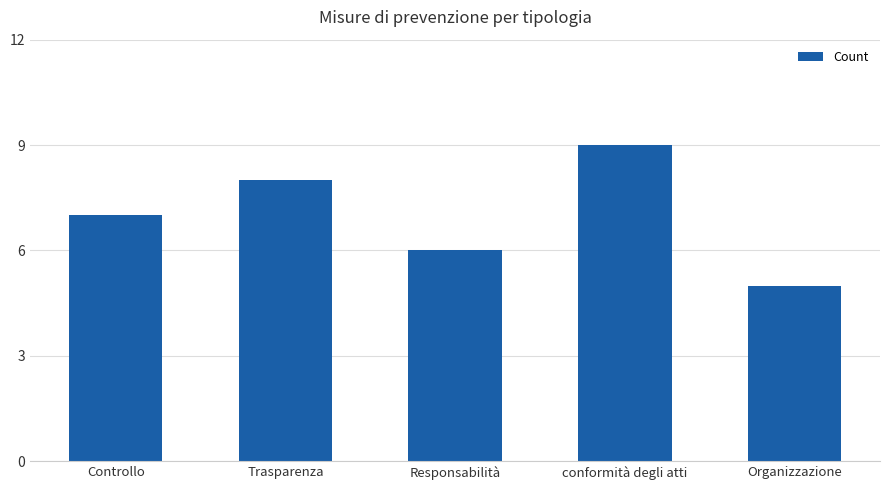

What is the label of the 3rd bar from the right?

Responsabilità